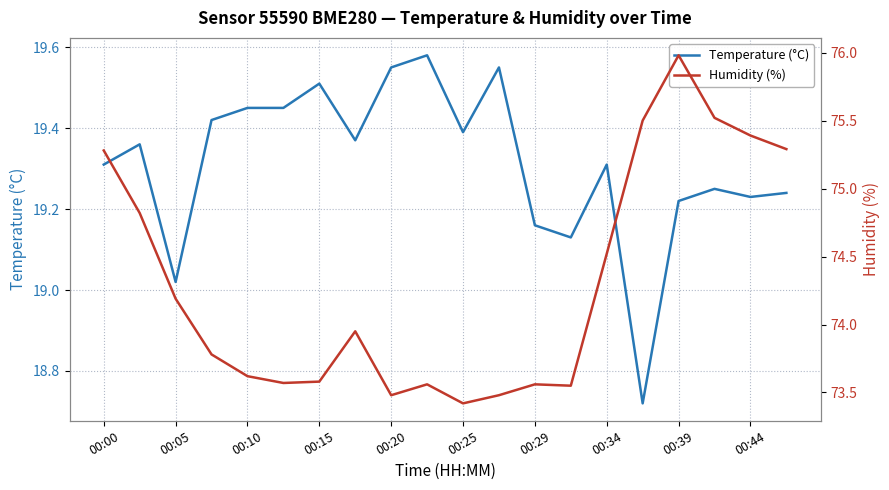

Is it true that Temperature (°C) equals 5.1 at 00:10?

False